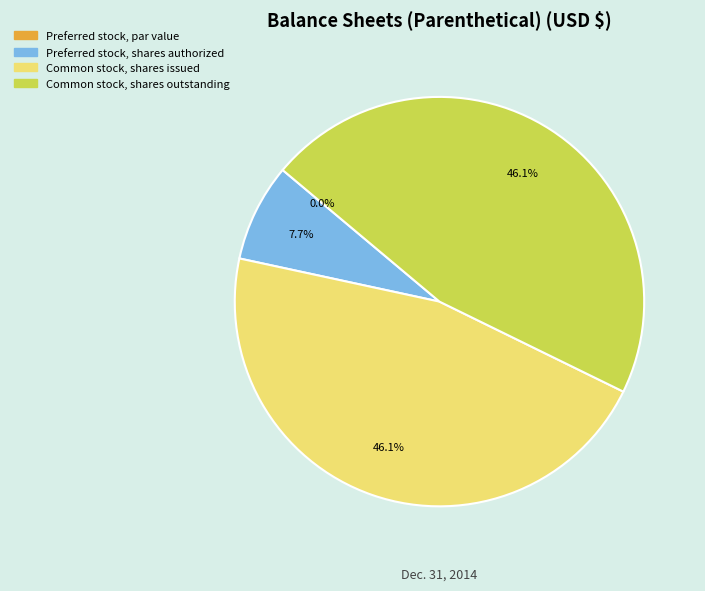

Which has a higher value, Common stock, shares issued (2014) or Preferred stock, shares authorized?

Common stock, shares issued (2014)